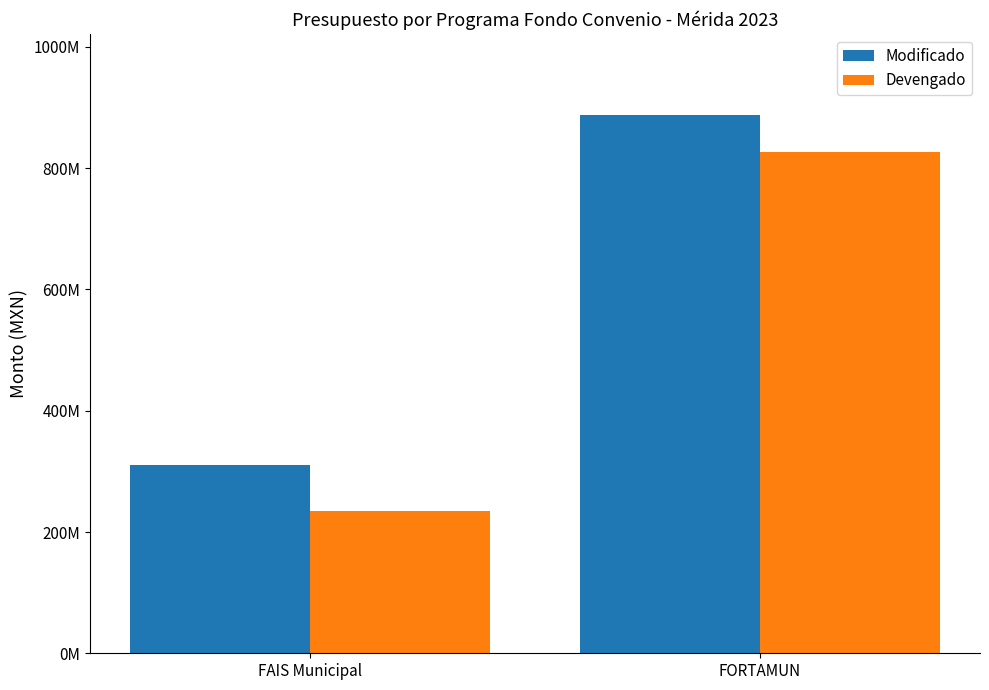

Where does the Devengado series first go above 826228523?

FORTAMUN